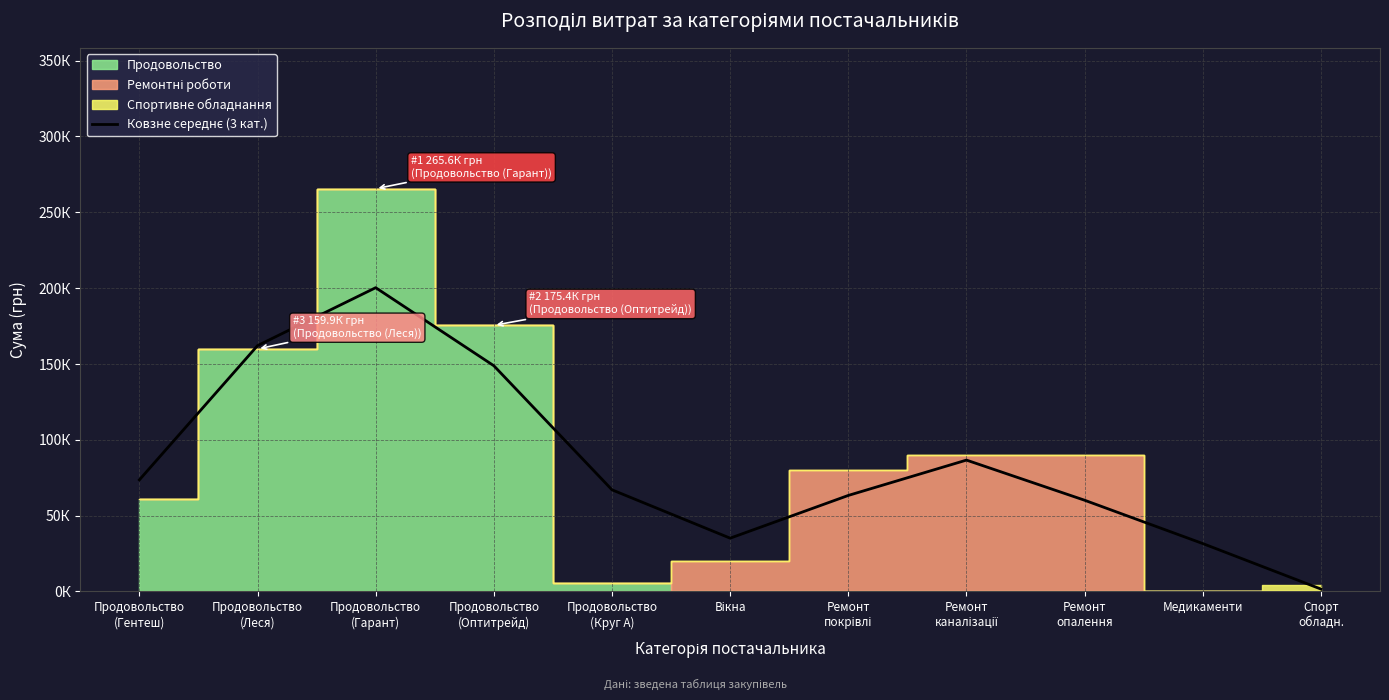

What is the label of the 6th point from the right?

Вікна